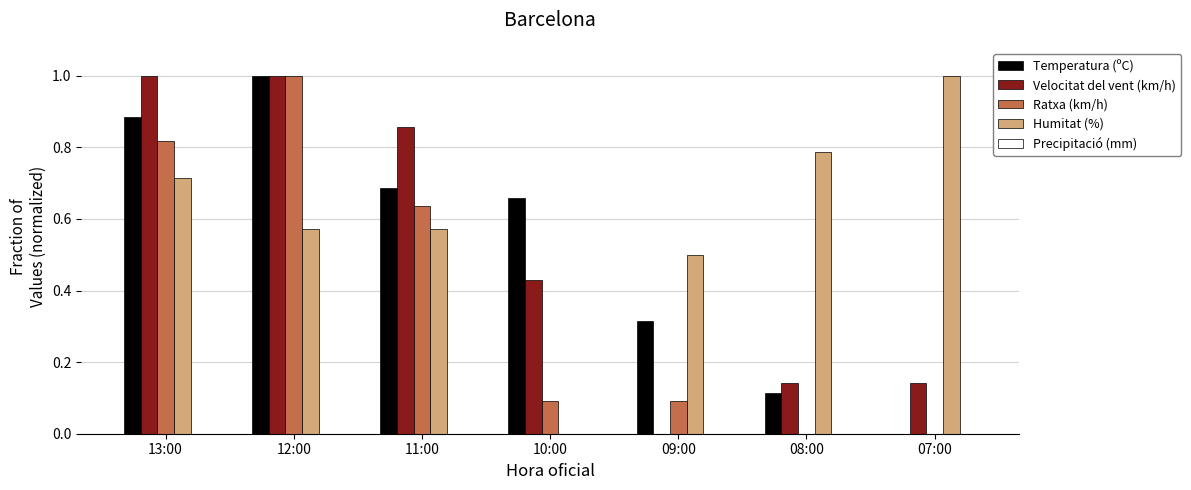

True or false: Ratxa (km/h) has a value of 1.0 at 12:00.

True